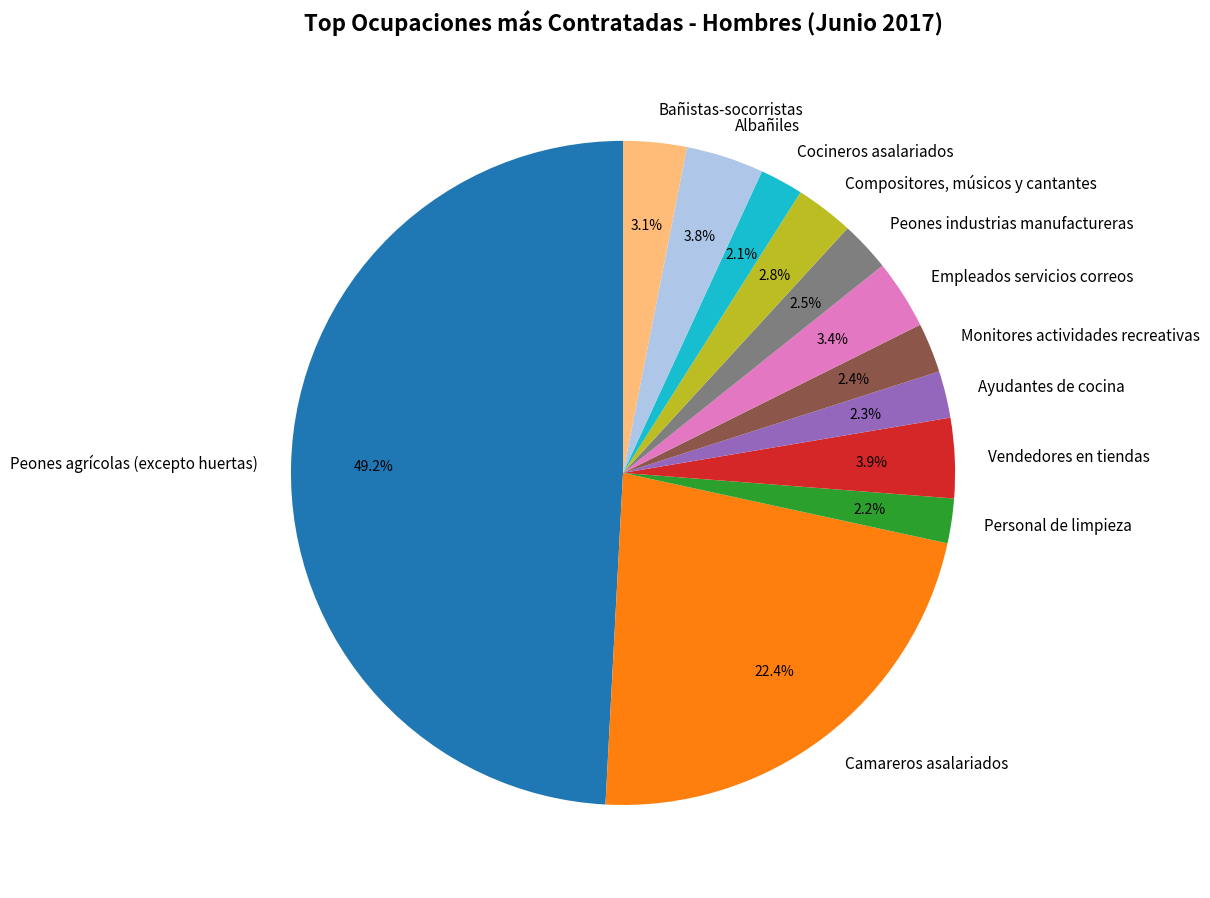

To the nearest percent, what is the difference between the Cocineros asalariados and Bañistas-socorristas slice percentages?

1%